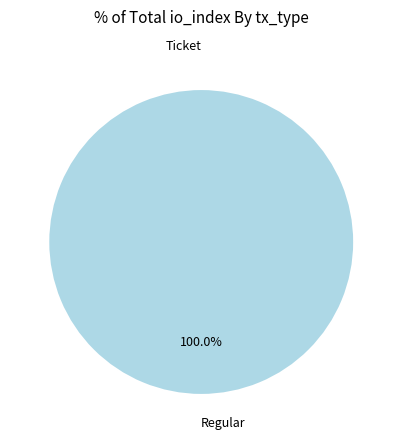

Which category has the smallest portion of the pie?

Ticket